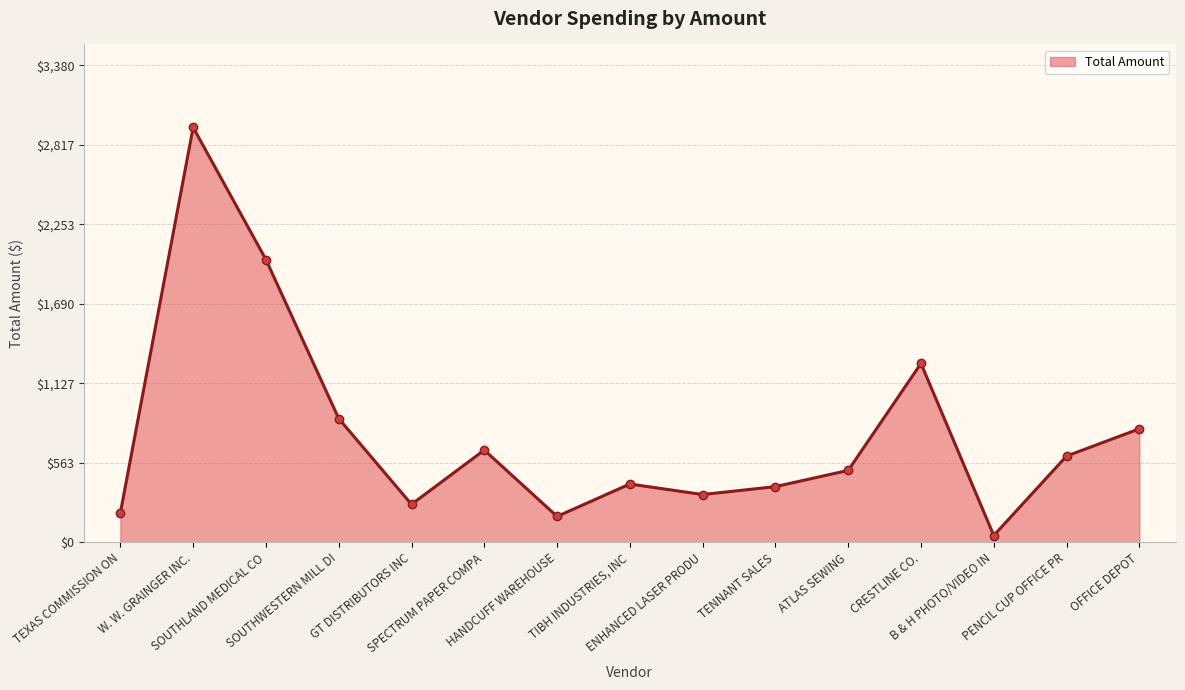

How many interior local valleys (lower than both neighbors) does the data have?

4